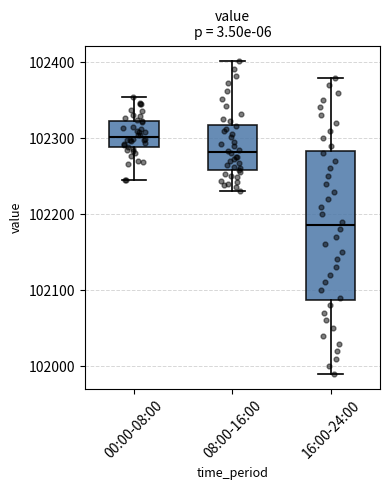

Which box is the tallest, from its lower edge to its upper edge?

16:00-24:00